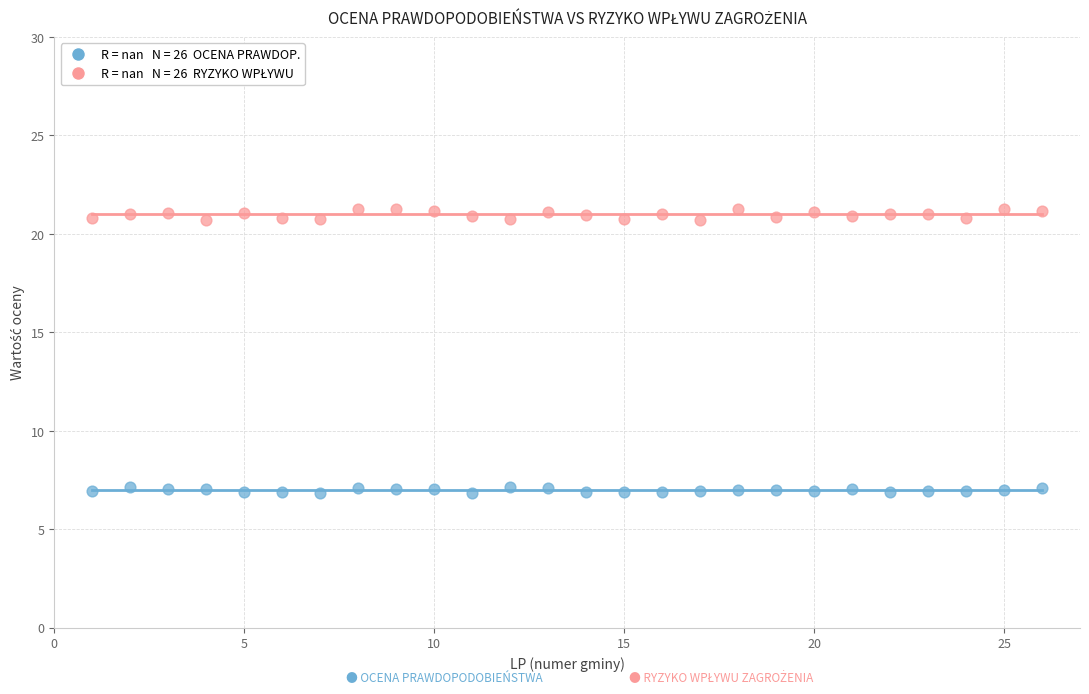

Across all data points, what is the range of X values (max minus min)?

25.0